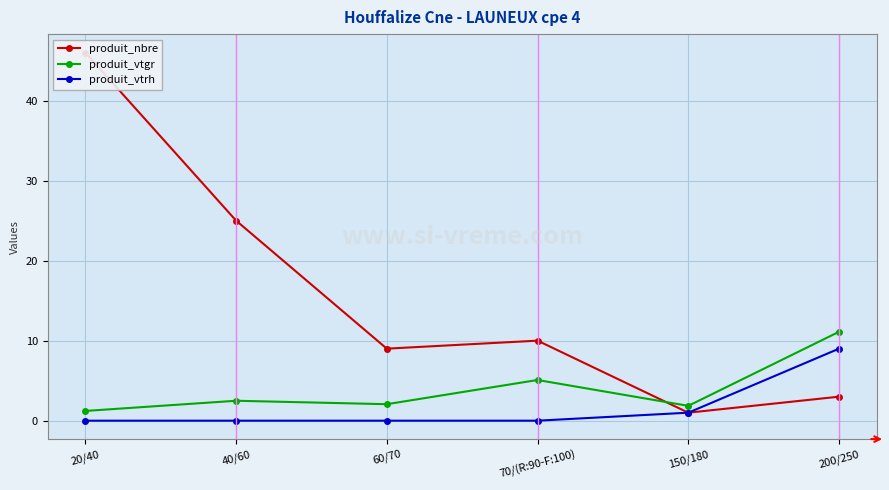

True or false: produit_nbre has a value of 3.0 at 200/250.

True